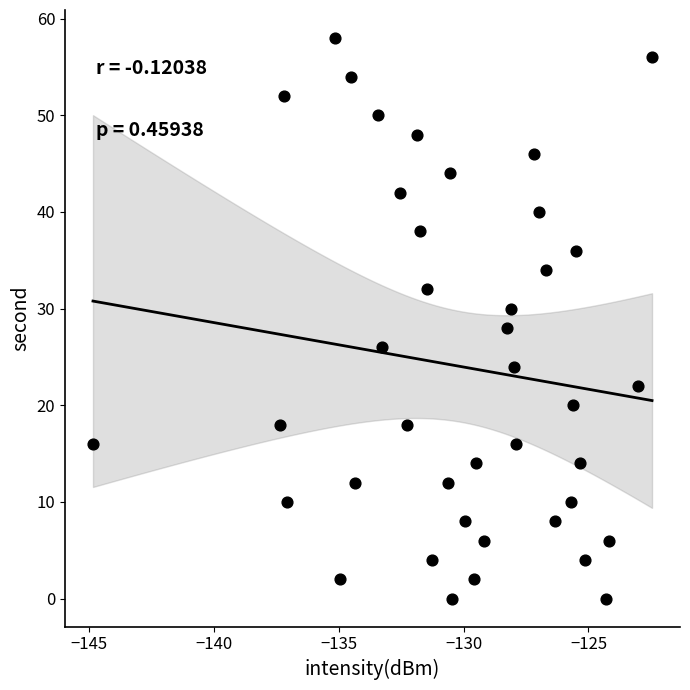

What is the range of Y values (max minus min)?

58